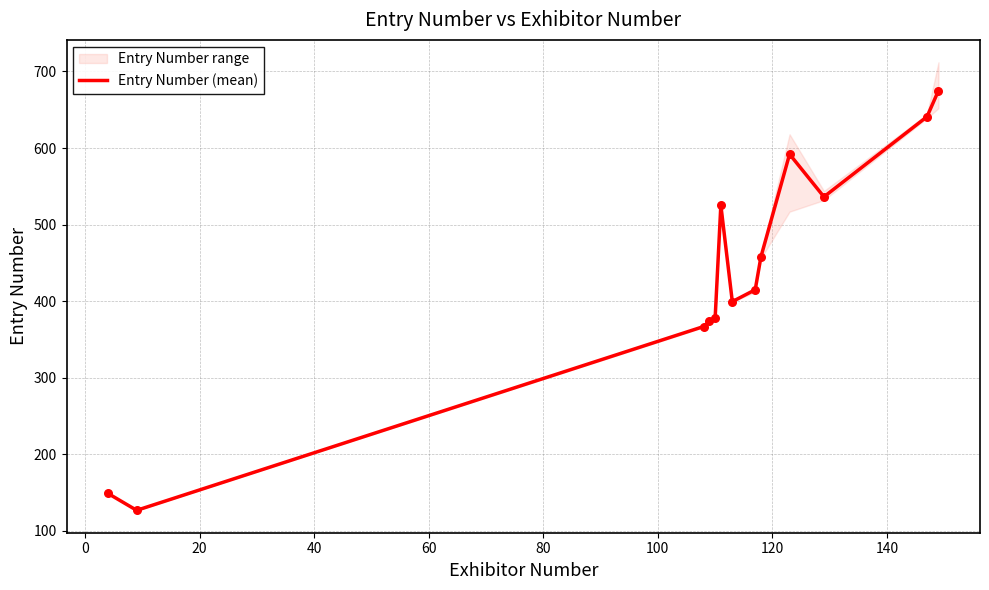

What is the maximum value for Entry Number (mean)?

675.0